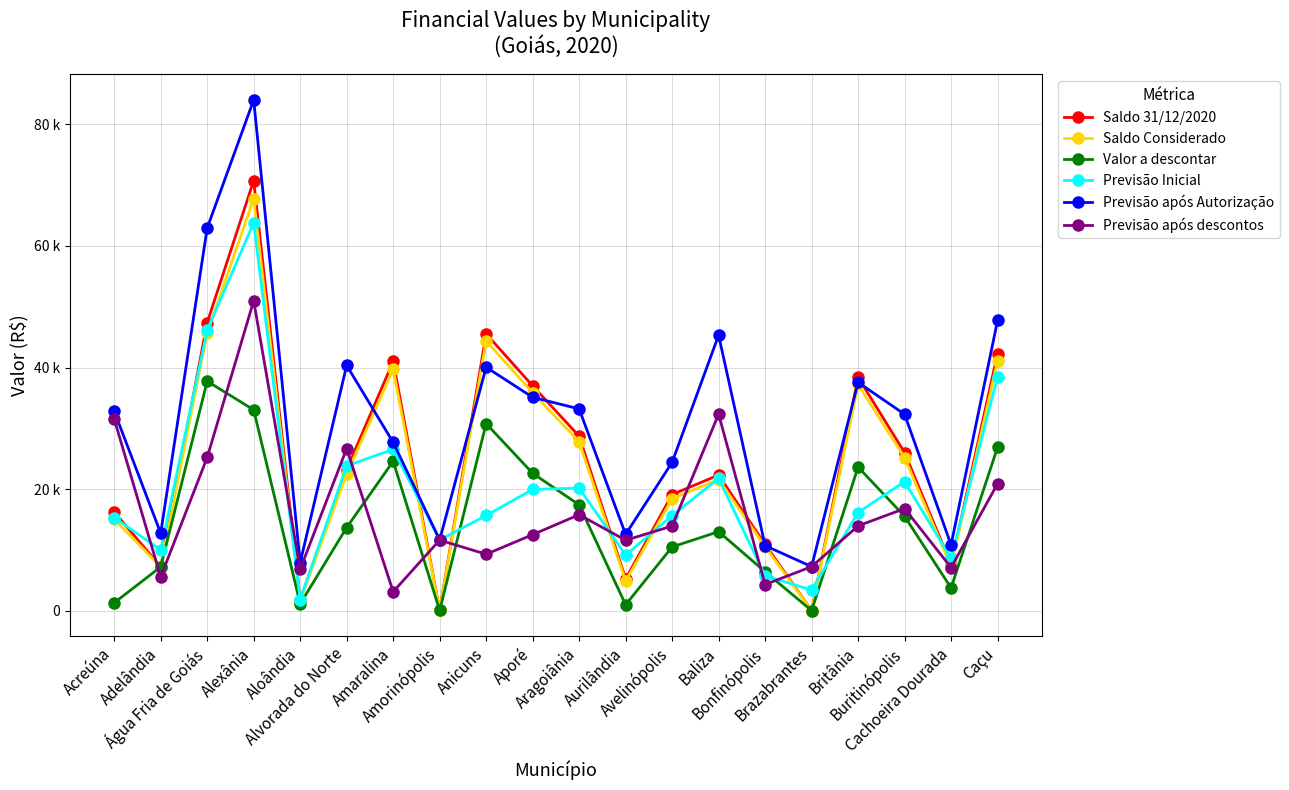

What are all the series names shown in the legend?

Saldo 31/12/2020, Saldo Considerado, Valor a descontar, Previsão Inicial, Previsão após Autorização, Previsão após descontos